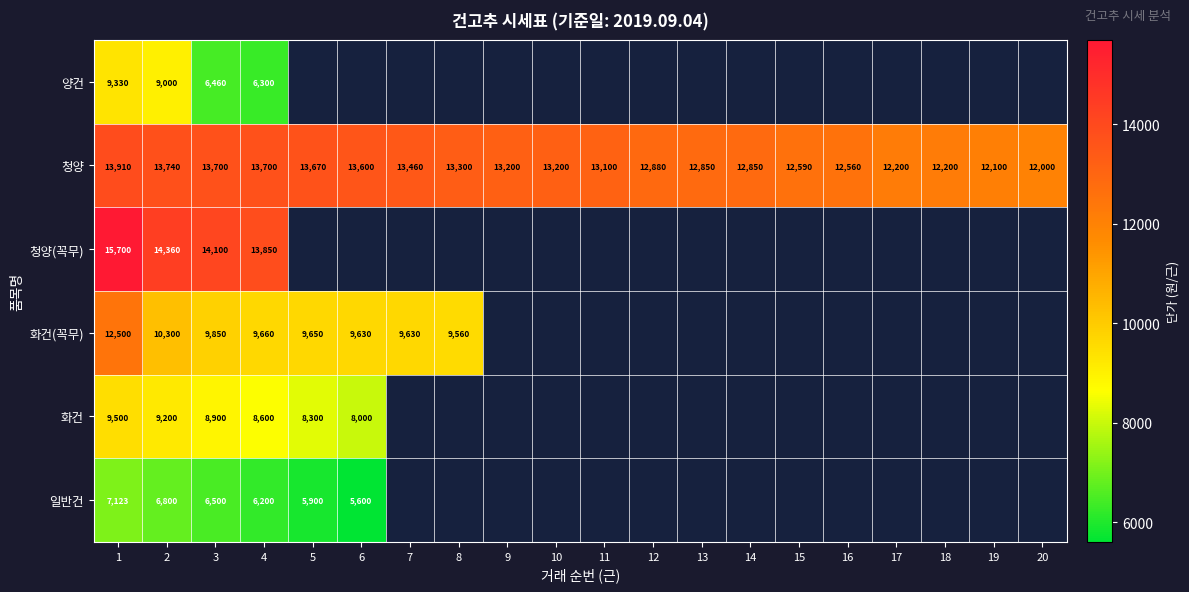

What is the spread (max minus min) of values at 4?

7650